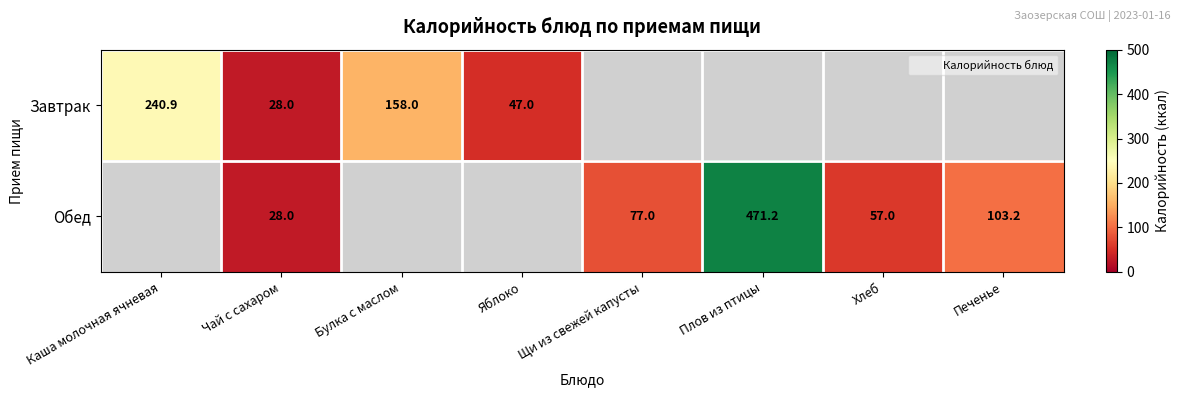

Which category has the highest value in the Завтрак series?

Каша молочная ячневая